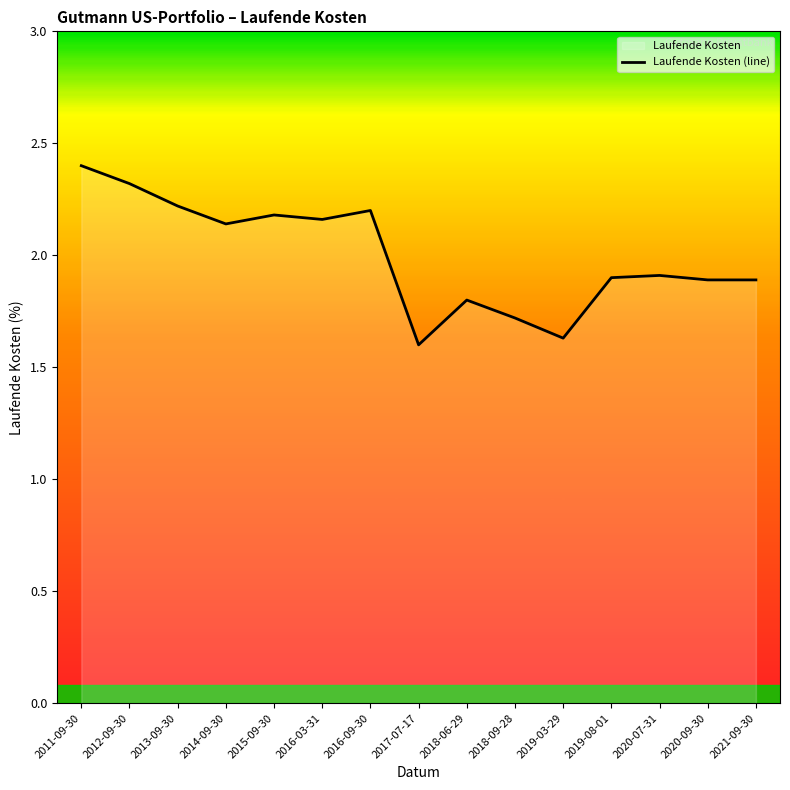

Reading left to right, extract all data points from this chart.

2.4	2.3	2.2	2.1	2.2	2.2	2.2	1.6	1.8	1.7	1.6	1.9	1.9	1.9	1.9